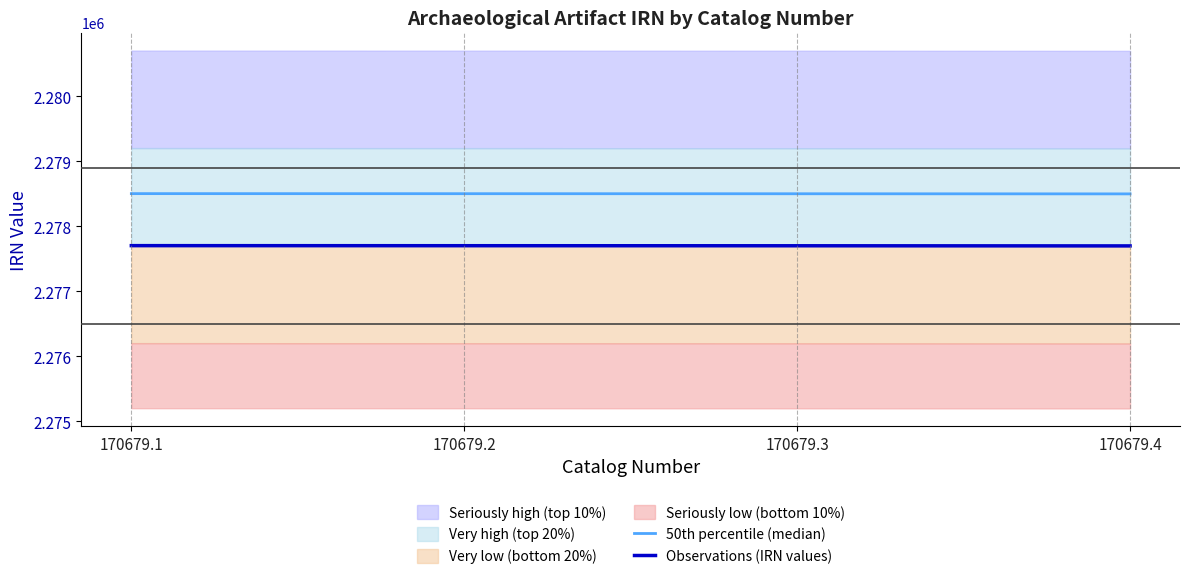

What is the total value across all series at 170679.3?

4556204